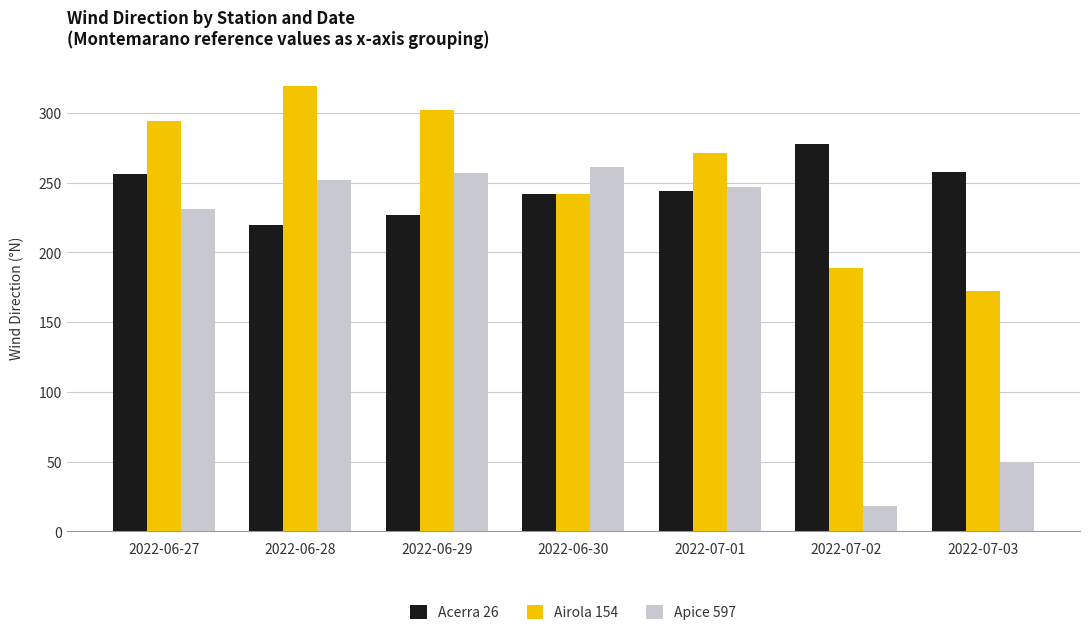

Which series has the largest total across all categories?

Airola 154